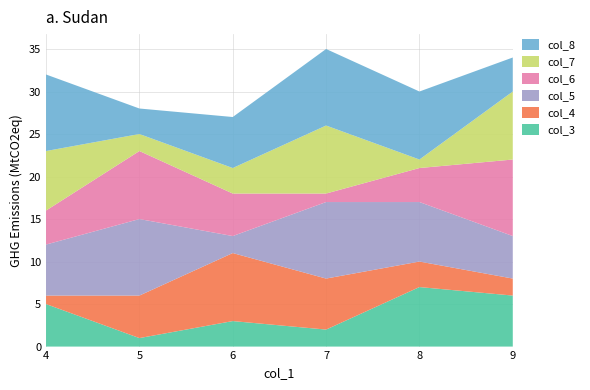

Reading right to left, what are all the values shown in this chart?

col_3: 9=6	8=7	7=2	6=3	5=1	4=5
col_4: 9=2	8=3	7=6	6=8	5=5	4=1
col_5: 9=5	8=7	7=9	6=2	5=9	4=6
col_6: 9=9	8=4	7=1	6=5	5=8	4=4
col_7: 9=8	8=1	7=8	6=3	5=2	4=7
col_8: 9=4	8=8	7=9	6=6	5=3	4=9